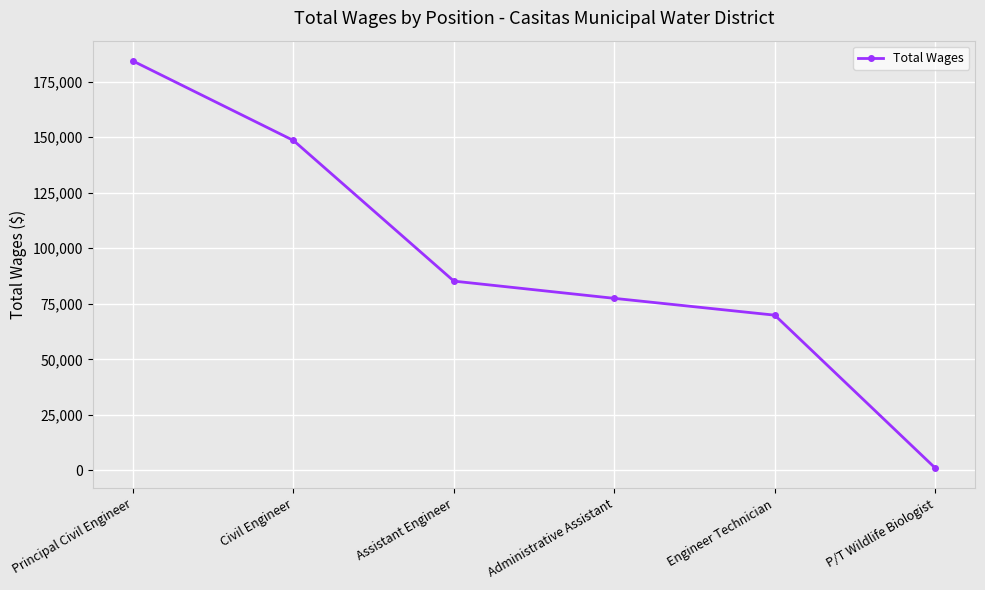

True or false: the data has more than 2 interior local peaks.

False